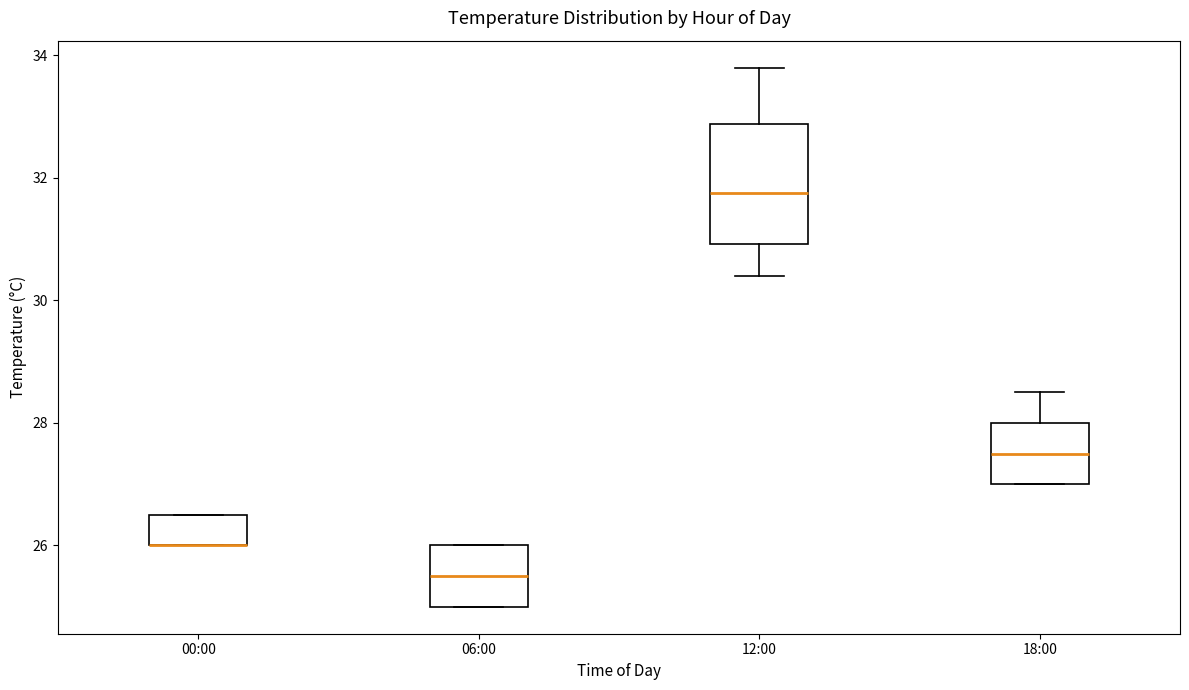

Which box is the tallest, from its lower edge to its upper edge?

12:00